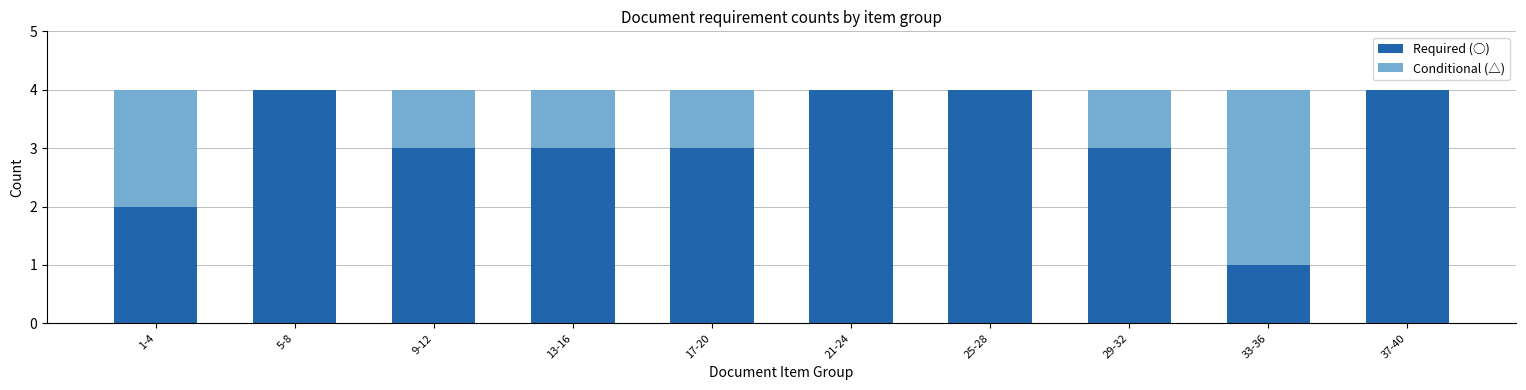

What is the highest value of the Required (○) series?

4